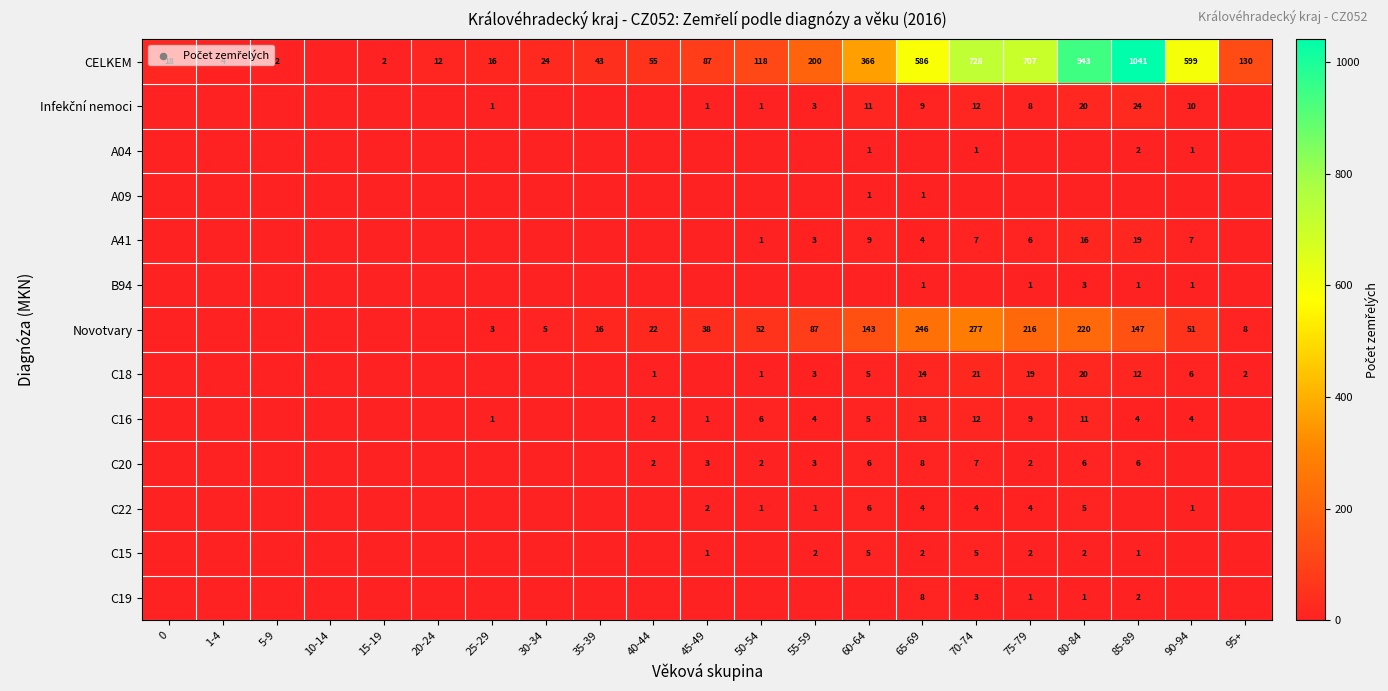

Between 35-39 and 70-74, which is larger?

70-74